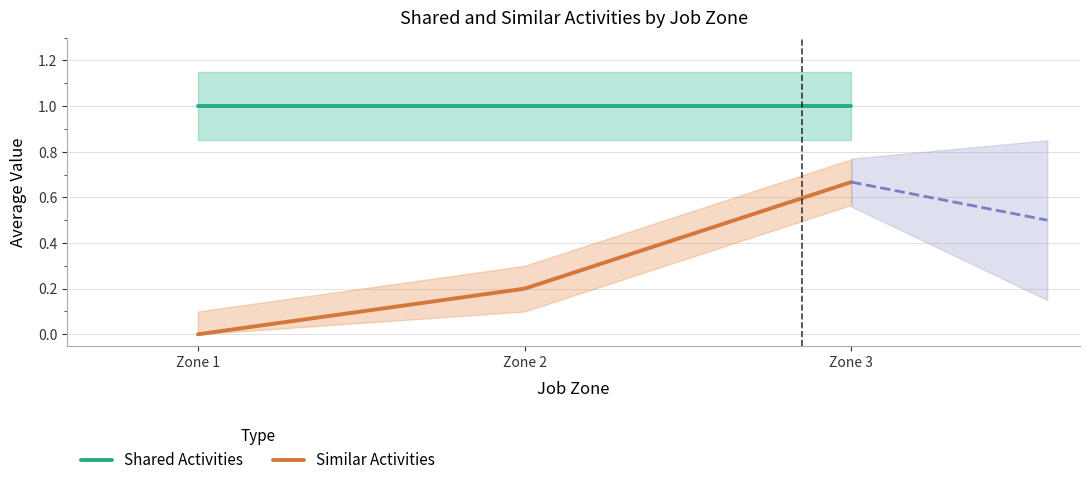

Rank the categories by Similar Activities value from highest to lowest.

Zone 3, Zone 2, Zone 1